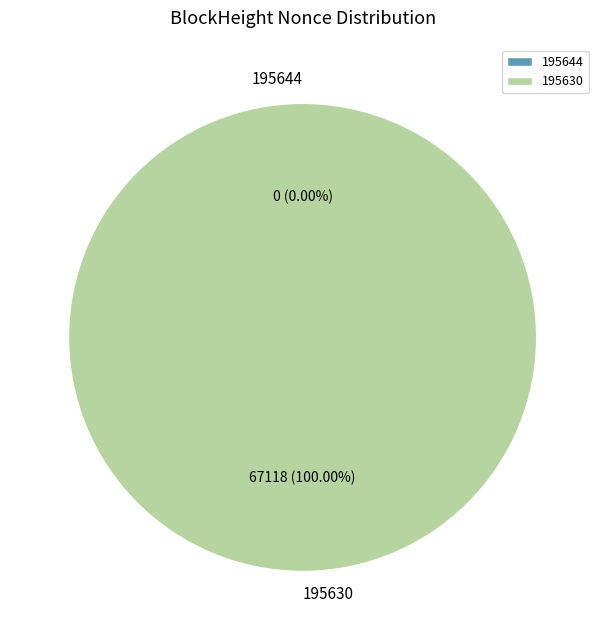

How many slices are in this pie chart?

2